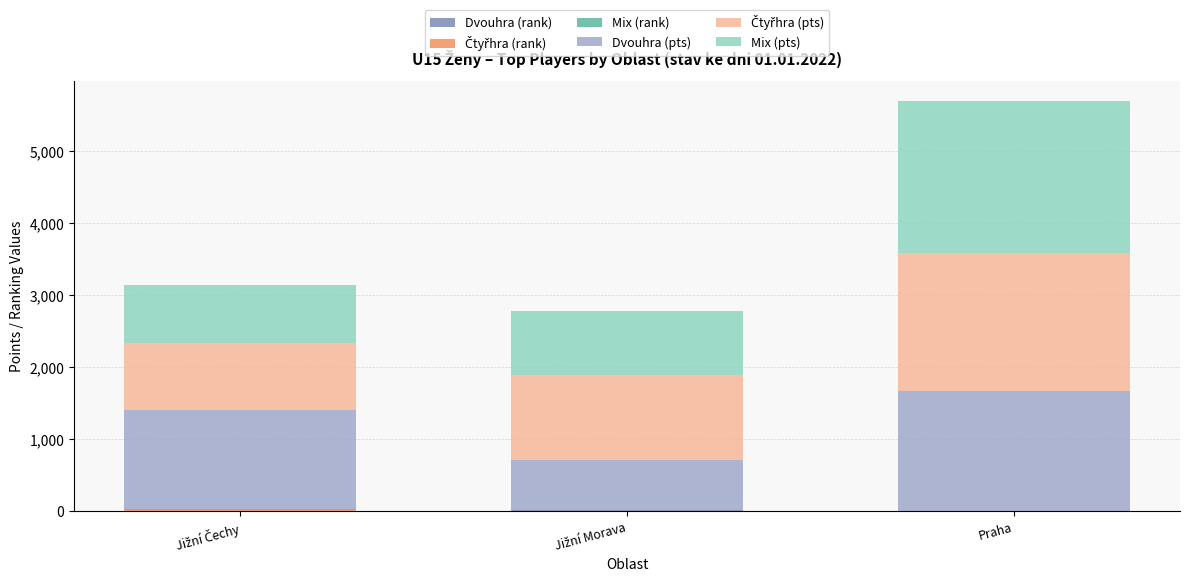

At which category is the sum across all series the highest?

Praha